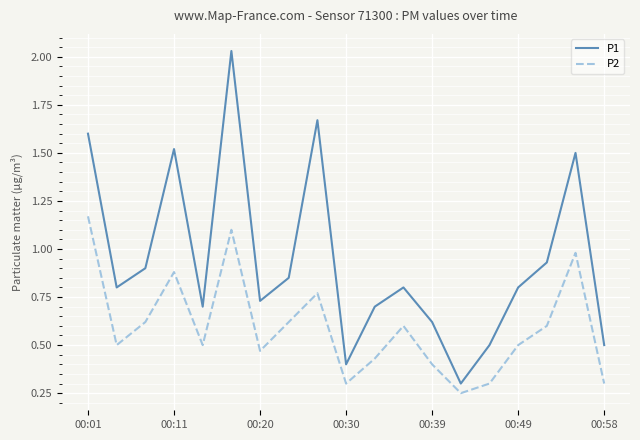

True or false: P1 and P2 intersect in this chart.

False